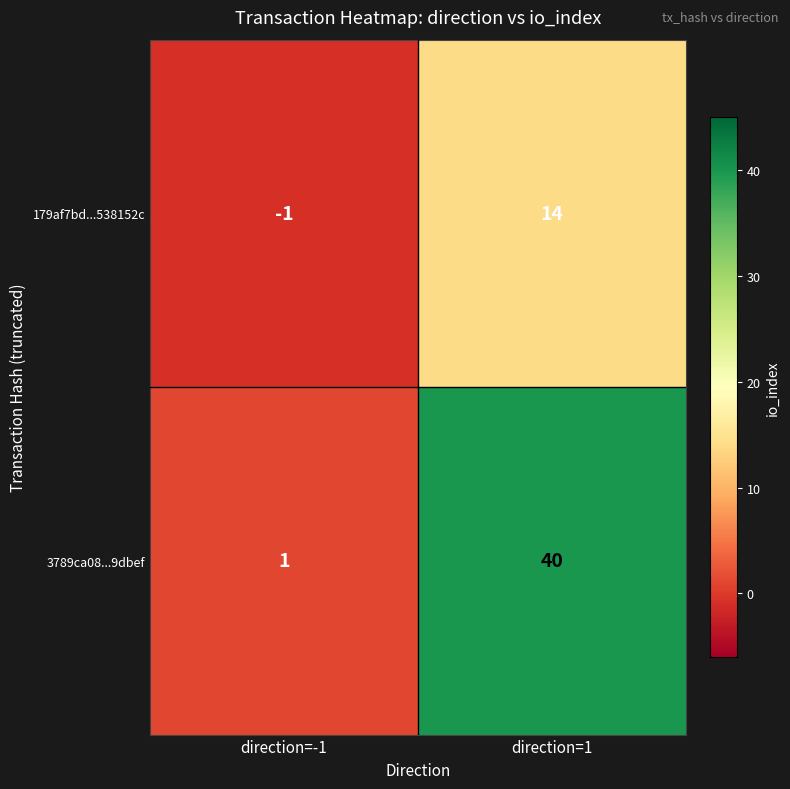

Is the value of 179af7bd...538152c at direction=-1 greater than the value of 3789ca08...9dbef at direction=-1?

No